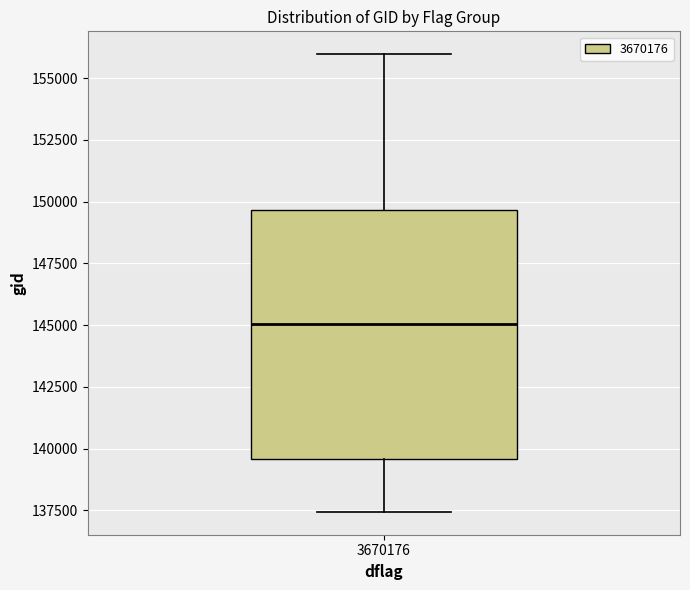

Transcribe this box plot: give where the median line is, the range the box spans, and where the two whiskers end, as read against the y-axis. The values are not printed on the chart, so give them approximately, as read against the axis.

median 145000, box 139500 to 149500, whiskers 137500 to 156000